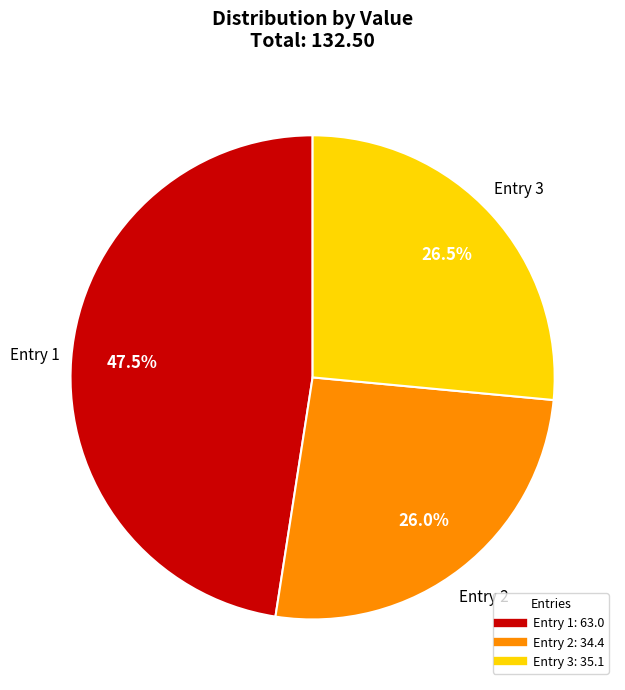

Is there a majority slice in this chart?

No